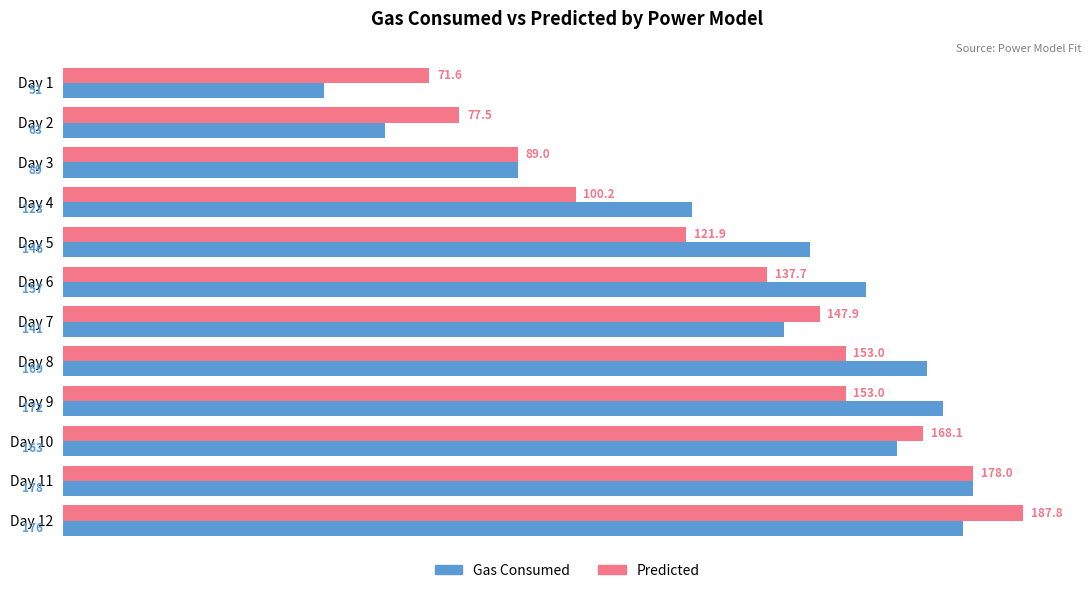

What is the sum of all Gas Consumed values?

1628.0